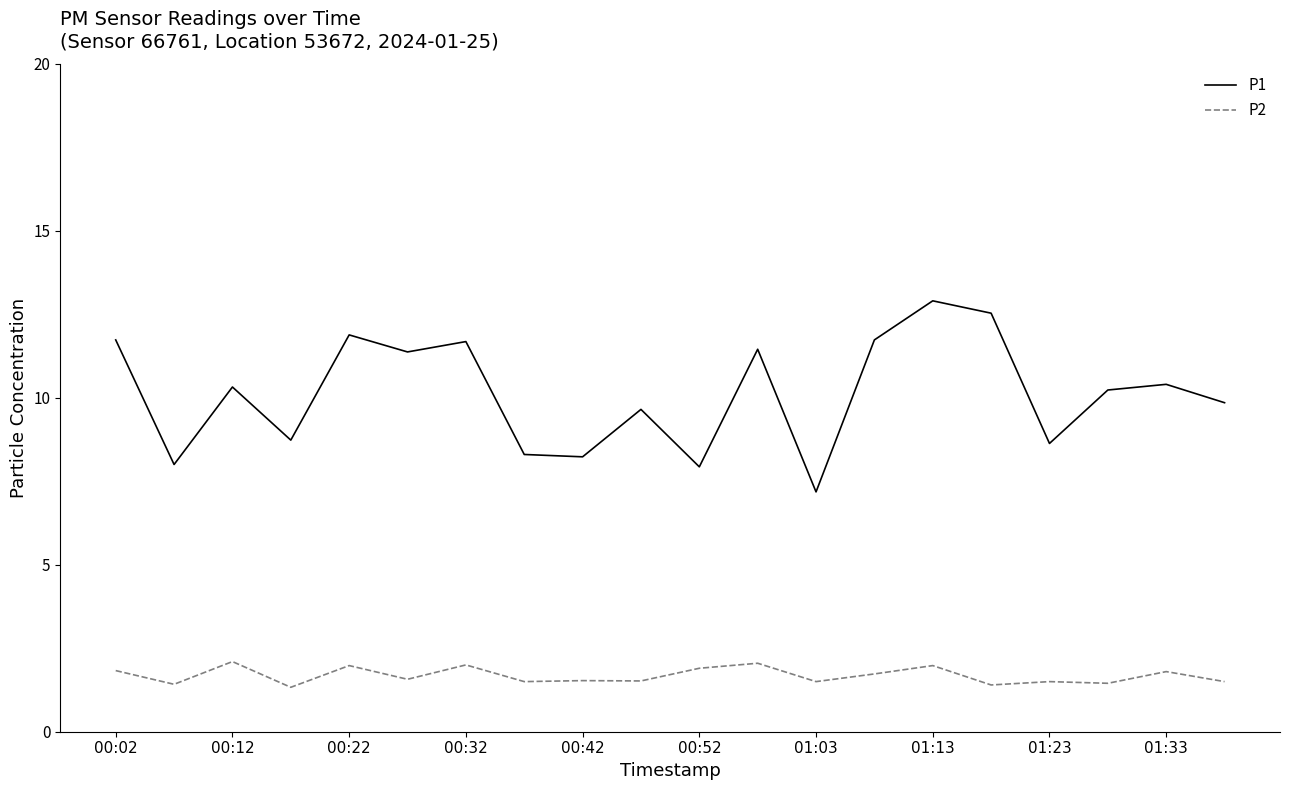

What is the minimum value shown in the chart?

1.3